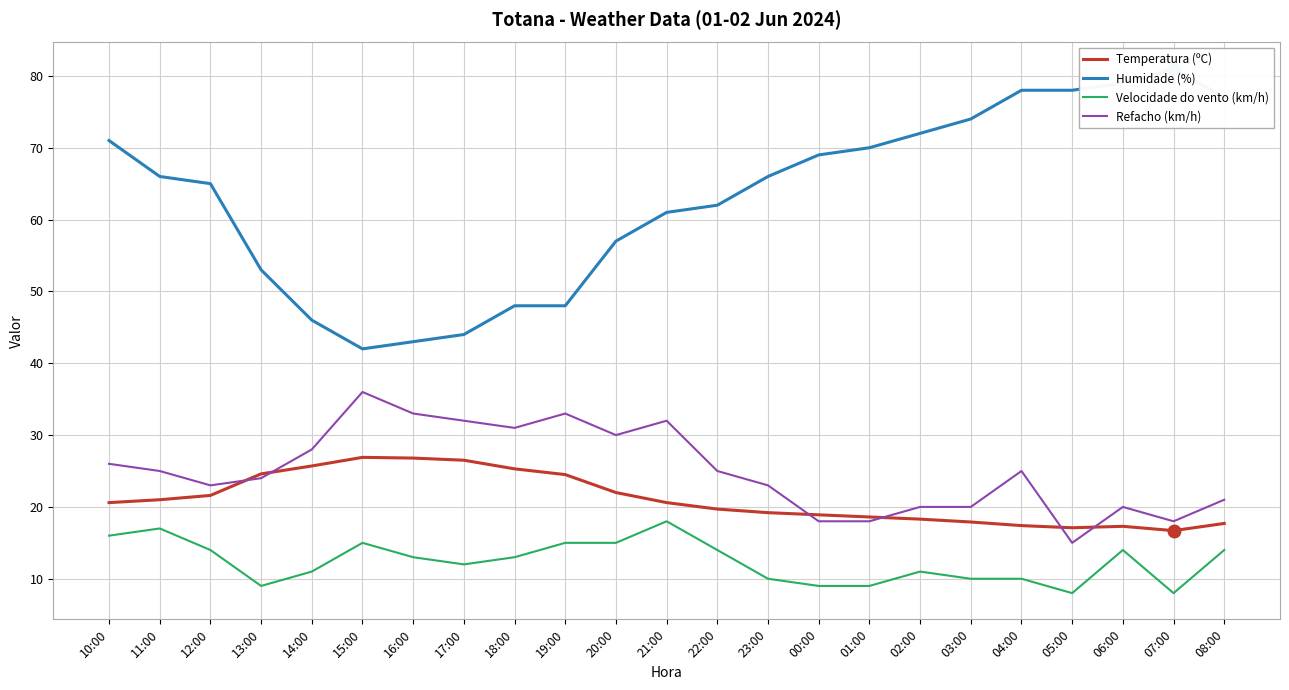

What position from the right is 21:00?

12